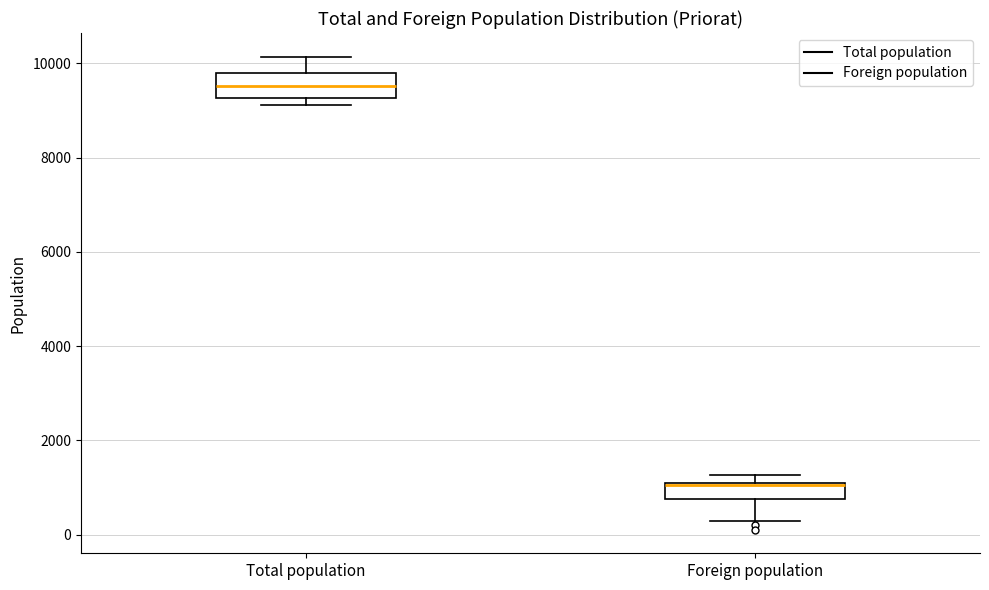

Where does the lower whisker of the box for Foreign population end on the y-axis? The values are not printed on the chart, so give them approximately, as read against the axis.

200